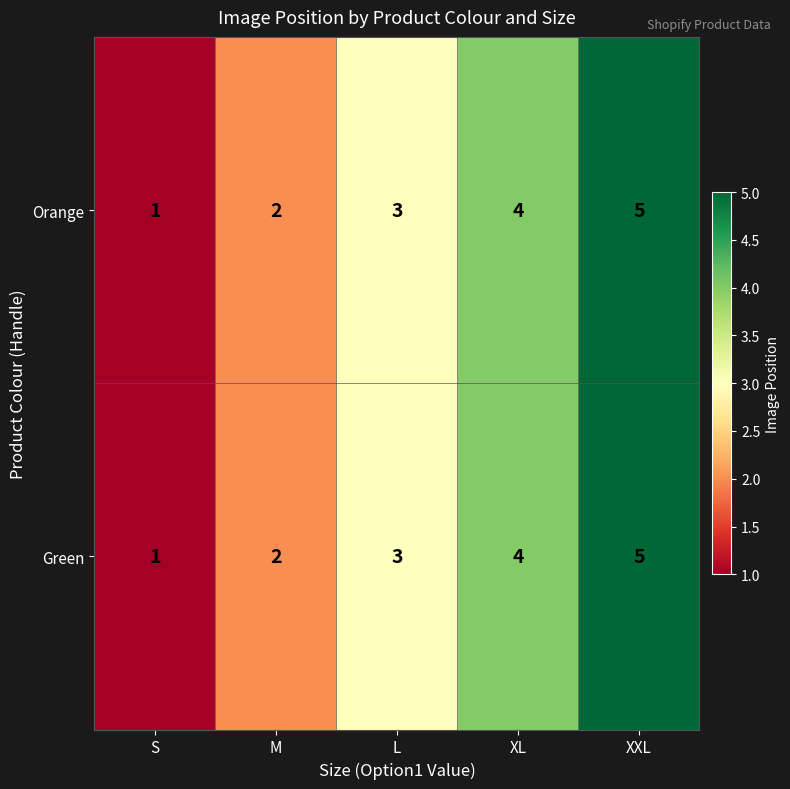

Read the Orange value at XXL.

5